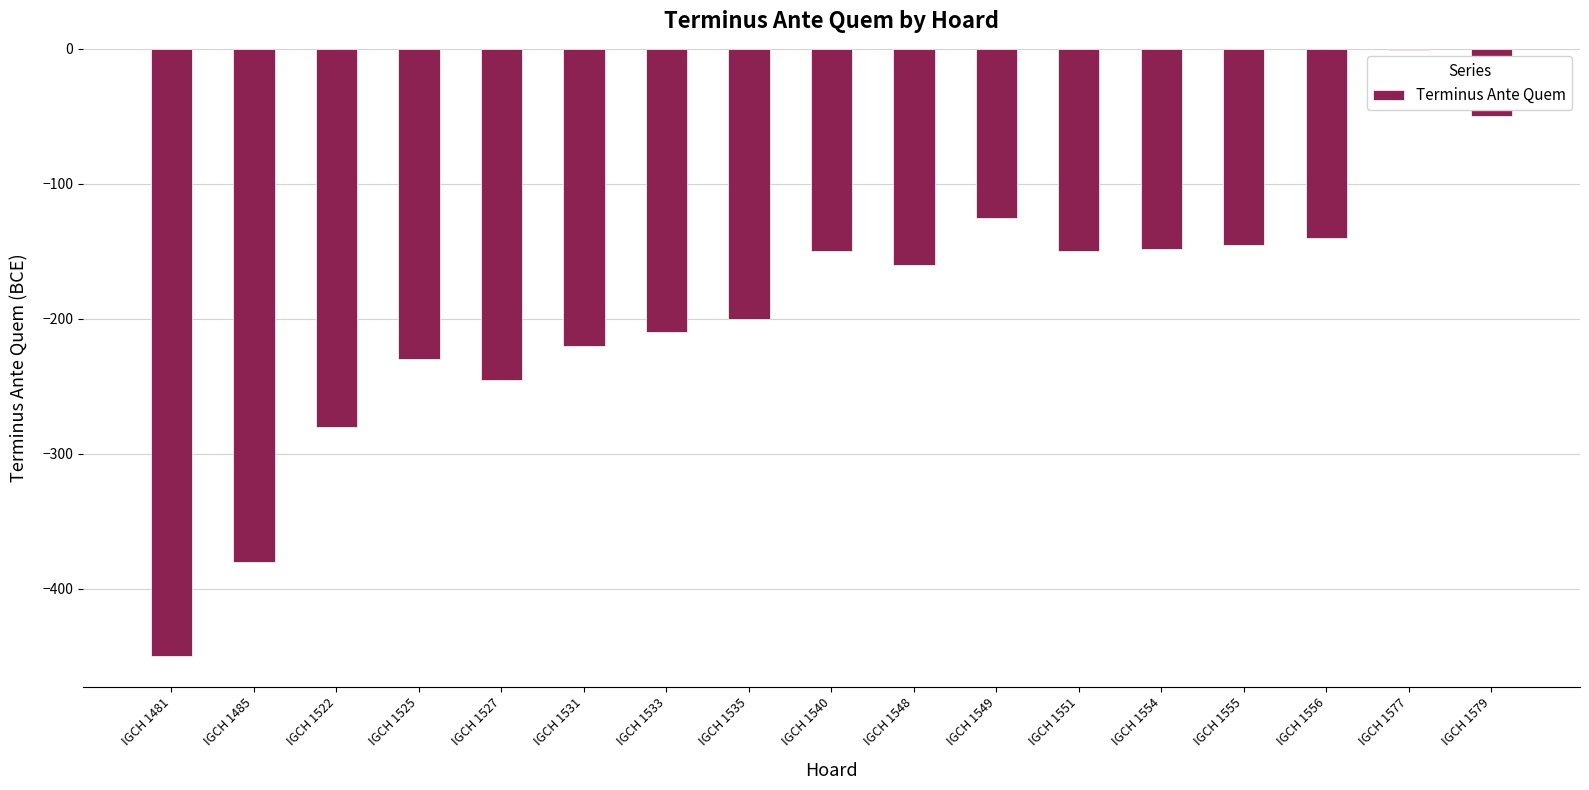

Is it true that the value at IGCH 1579 is -89?

False